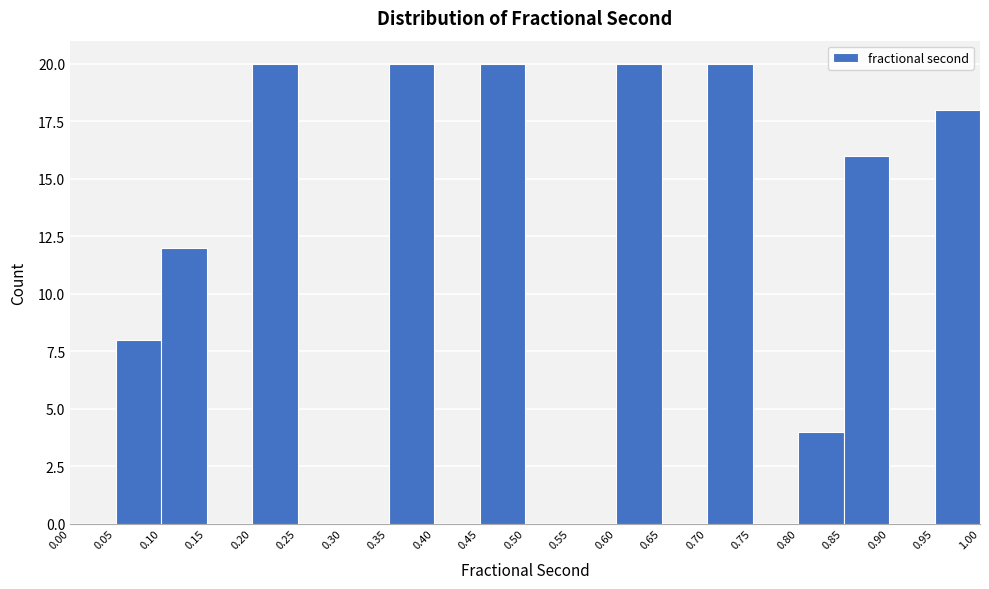

Reading left to right, list every bar in this chart as the range it spans on the x-axis followed by its height. The values are not printed on the chart, so give them approximately, as read against the axis.

0.00 to 0.05: 0
0.05 to 0.10: 8
0.10 to 0.15: 12
0.15 to 0.20: 0
0.20 to 0.25: 20
0.25 to 0.30: 0
0.30 to 0.35: 0
0.35 to 0.40: 20
0.40 to 0.45: 0
0.45 to 0.50: 20
0.50 to 0.55: 0
0.55 to 0.60: 0
0.60 to 0.65: 20
0.65 to 0.70: 0
0.70 to 0.75: 20
0.75 to 0.80: 0
0.80 to 0.85: 4
0.85 to 0.90: 16
0.90 to 0.95: 0
0.95 to 1.00: 18